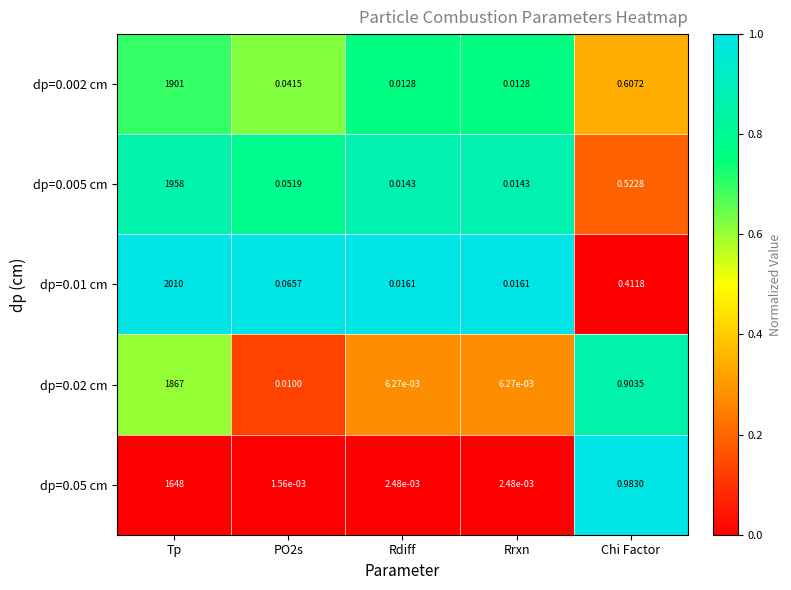

Which category has the highest value across all series?

Tp